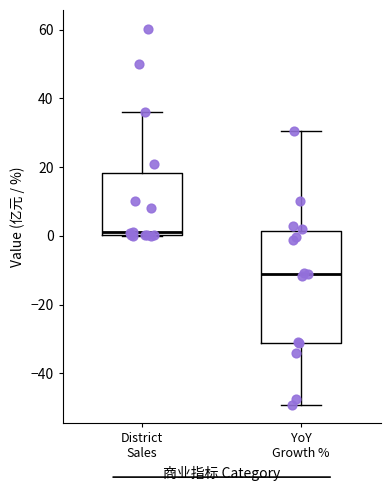

Reading left to right, transcribe this box plot: for each box, give where its median line is, the range the box spans, and where its two whiskers end, as read against the y-axis. The values are not printed on the chart, so give them approximately, as read against the axis.

District Sales: median 0 (just above the box's lower edge), box 0 to 18, whiskers 0 to 36
YoY Growth %: median -12, box -32 to 2, whiskers -50 to 30